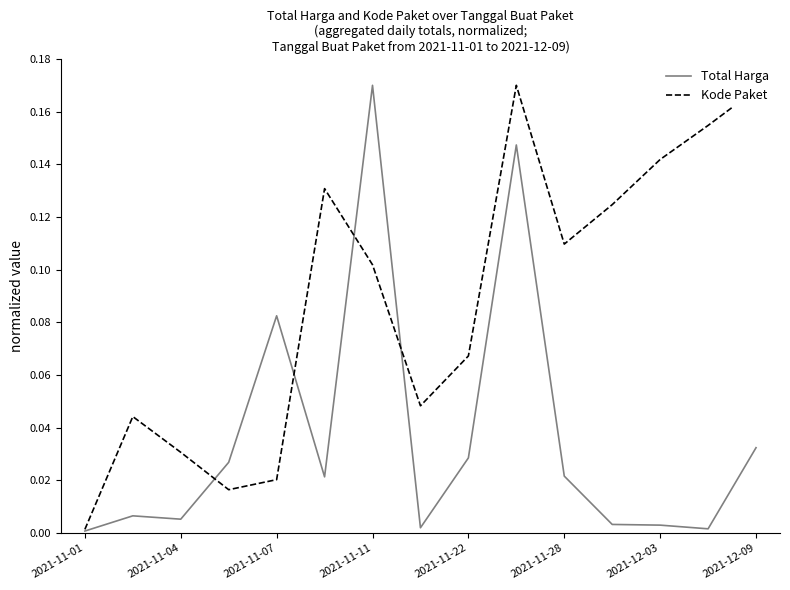

How many interior local peaks does the Kode Paket series have?

3